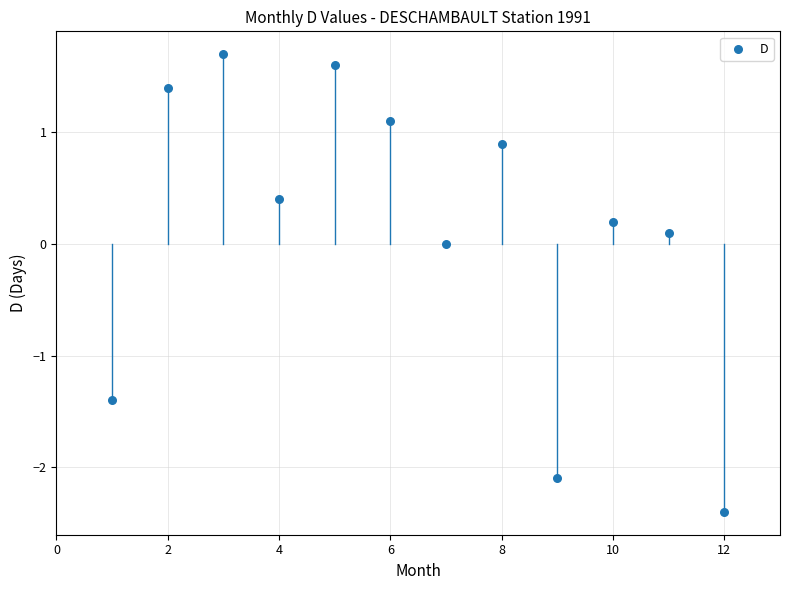

What is the range of X values (max minus min)?

11.0